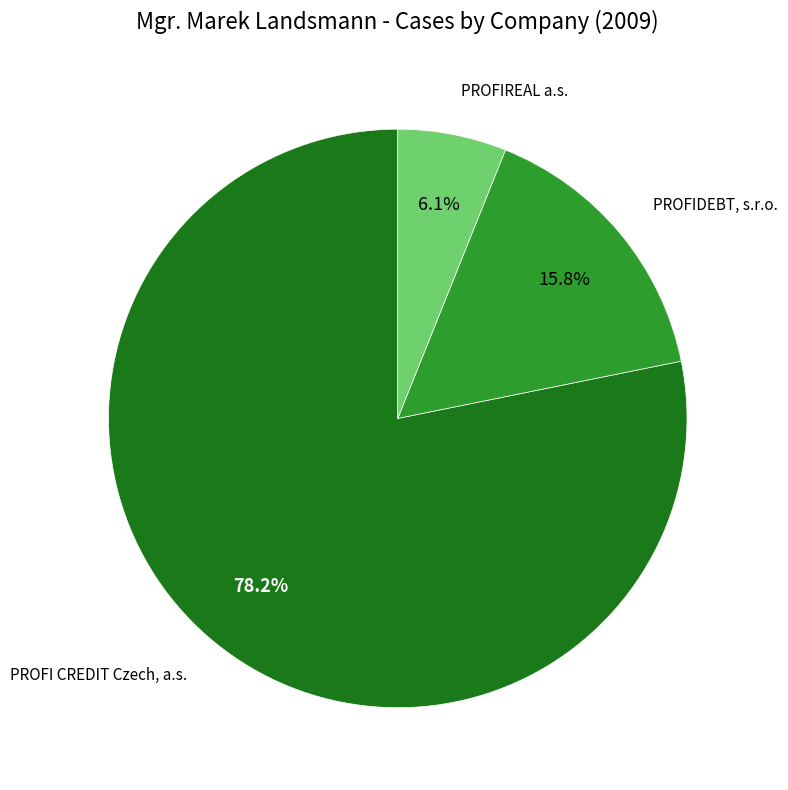

Is there any slice that represents more than half of the pie?

Yes